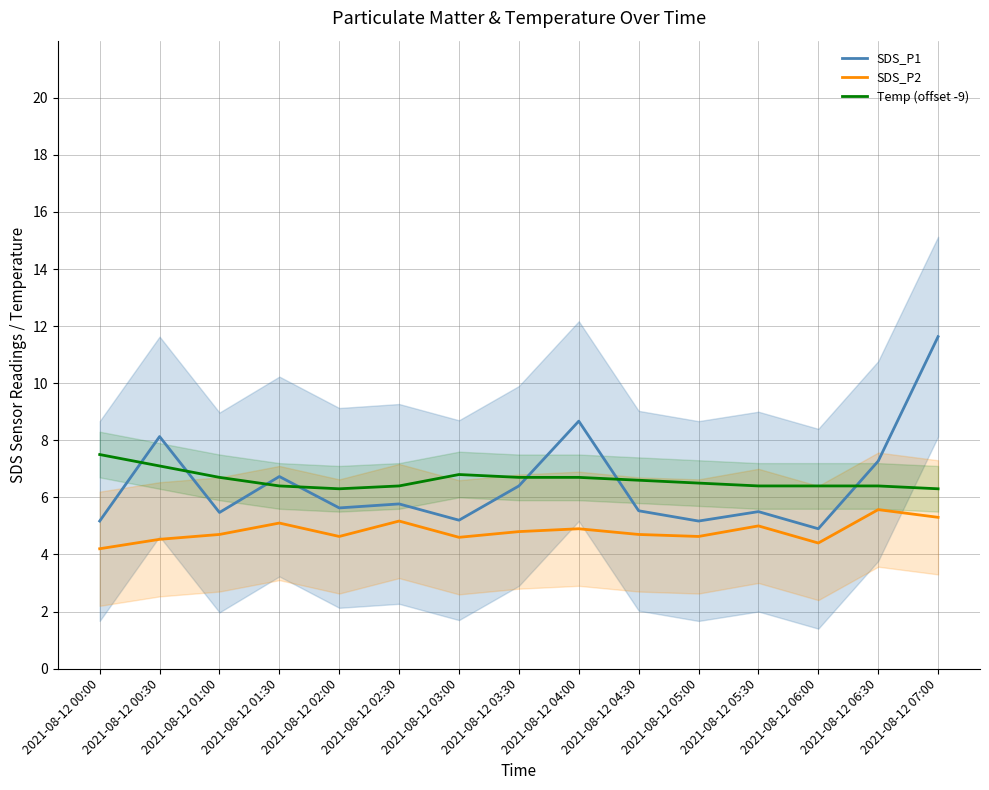

Between 2021-08-12 06:00 and 2021-08-12 07:00, which is larger?

2021-08-12 07:00